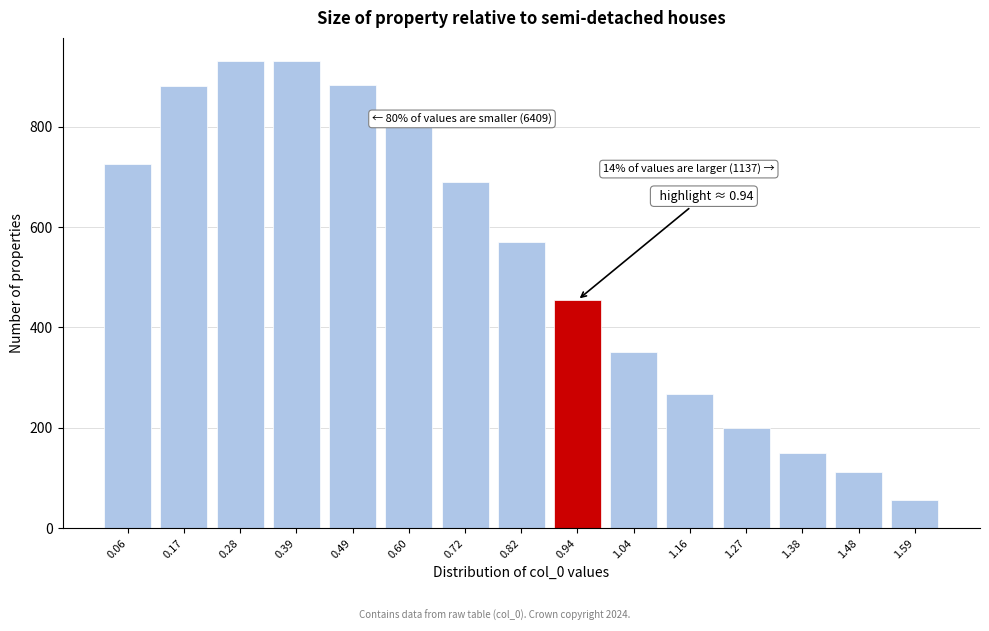

What is the average value?

533.3